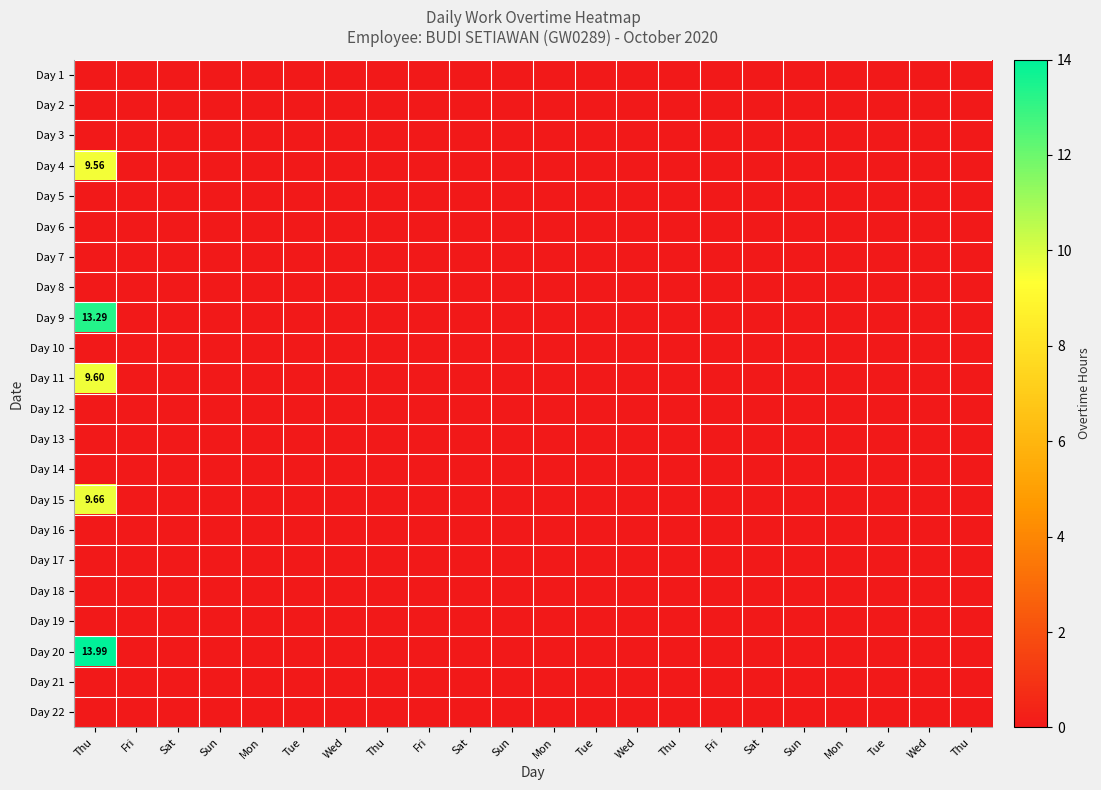

Between Sat and Tue, which series saw the biggest shift?

Day 1